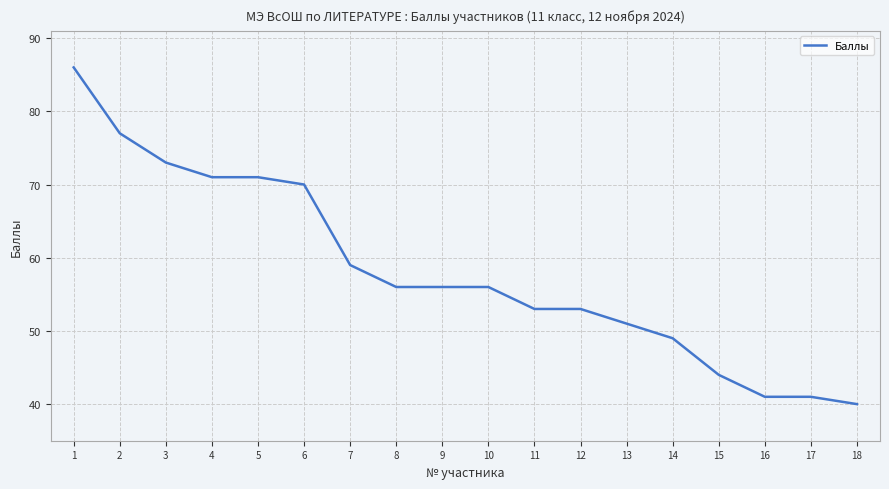

What is the difference between the values at 1 and 16?

45